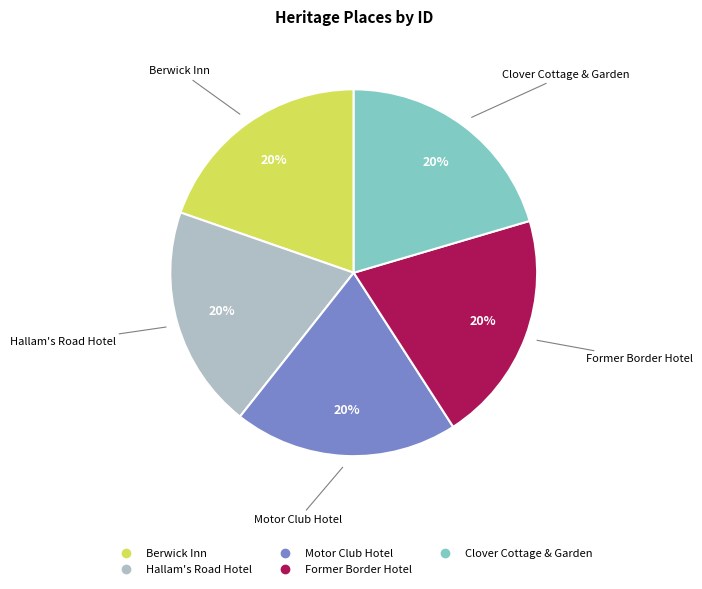

True or false: Berwick Inn accounts for 26% of the total.

False